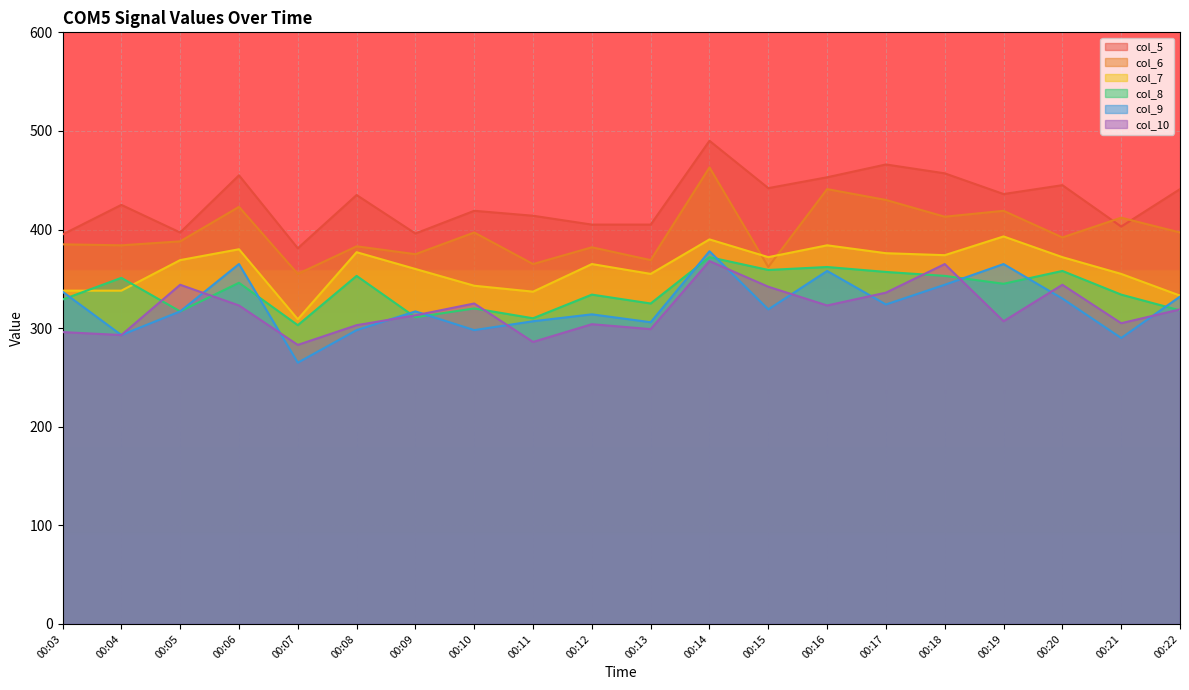

What is the difference between the maximum and minimum values in the col_5 series?

109